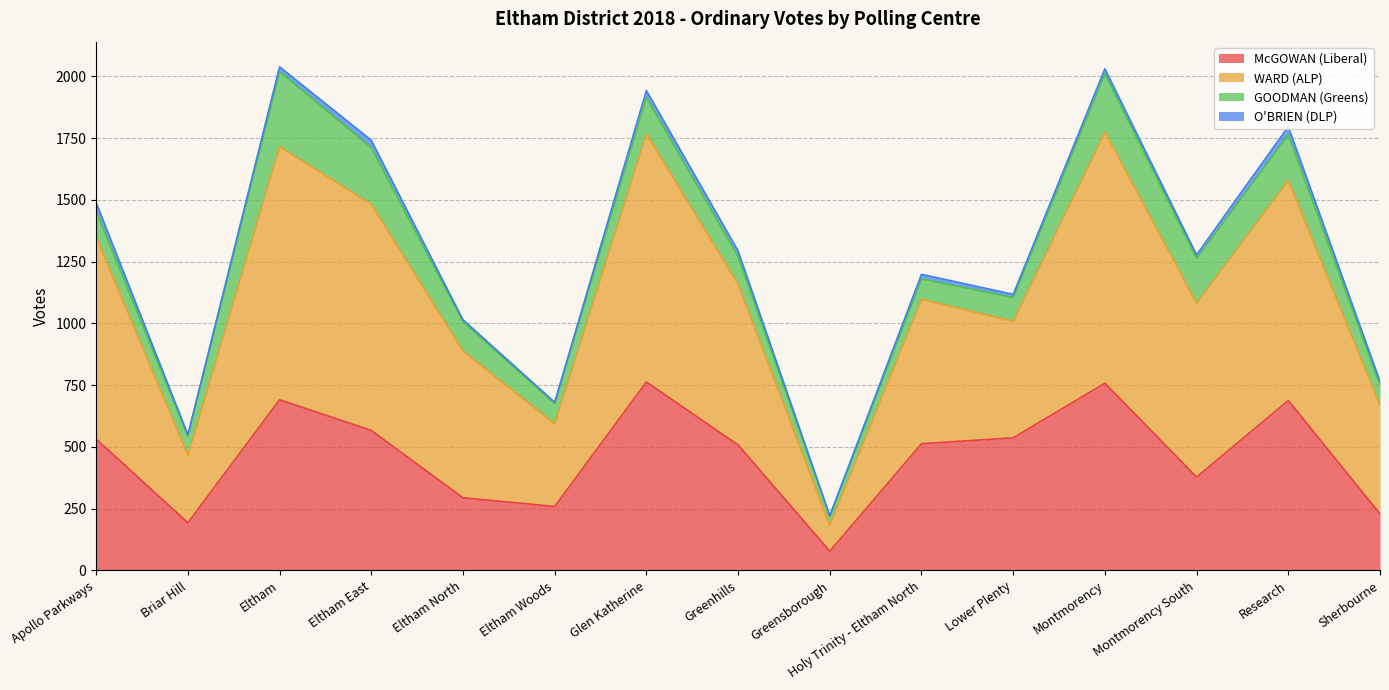

What is the difference between the maximum and second lowest values in the McGOWAN (Liberal) series?

570